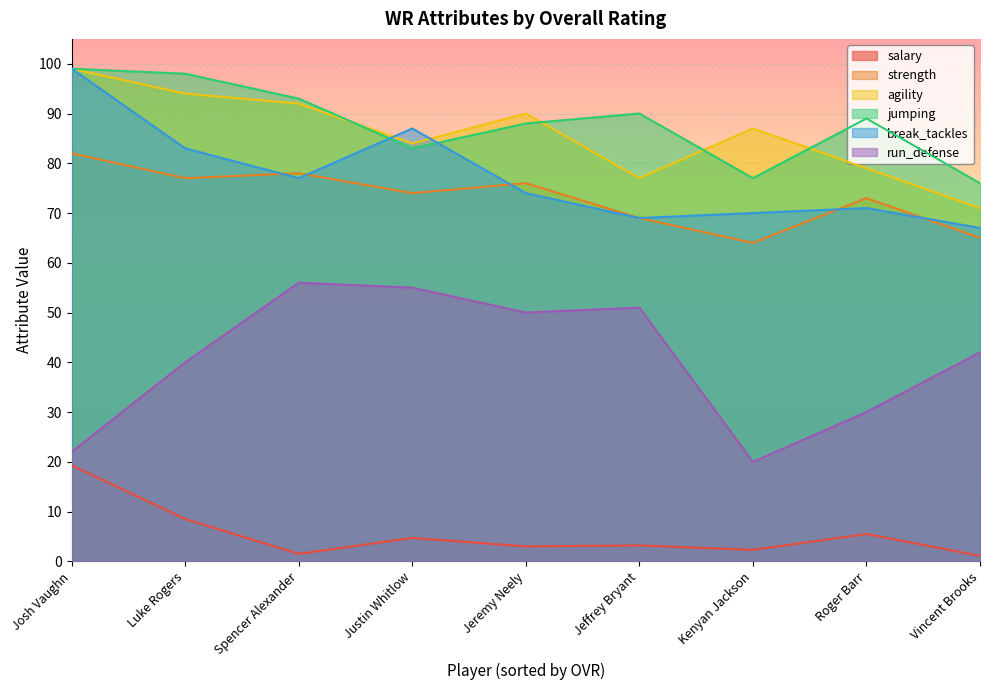

True or false: break_tackles and run_defense intersect in this chart.

False